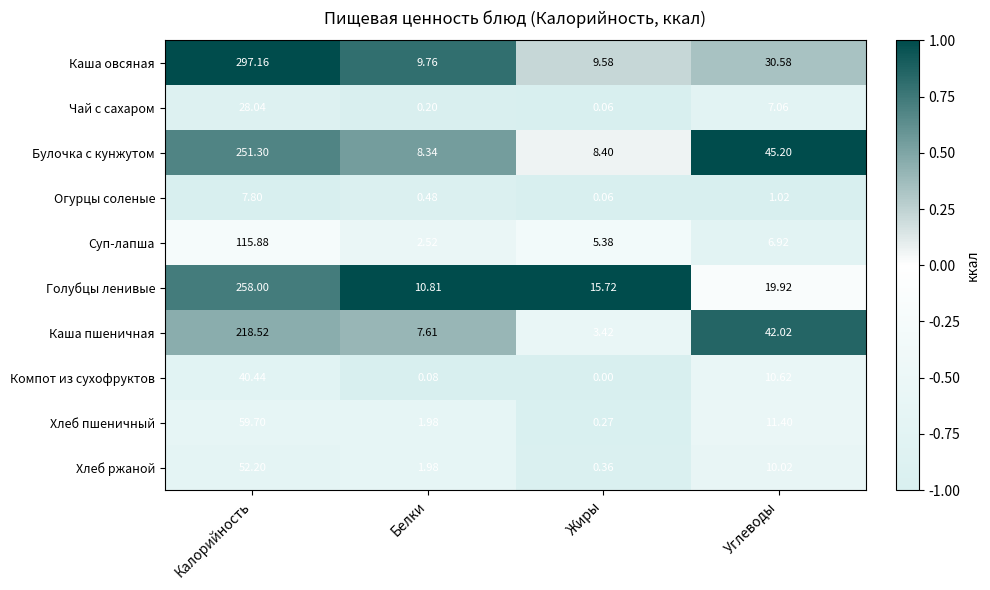

At which label is Чай с сахаром closest to 14?

Углеводы